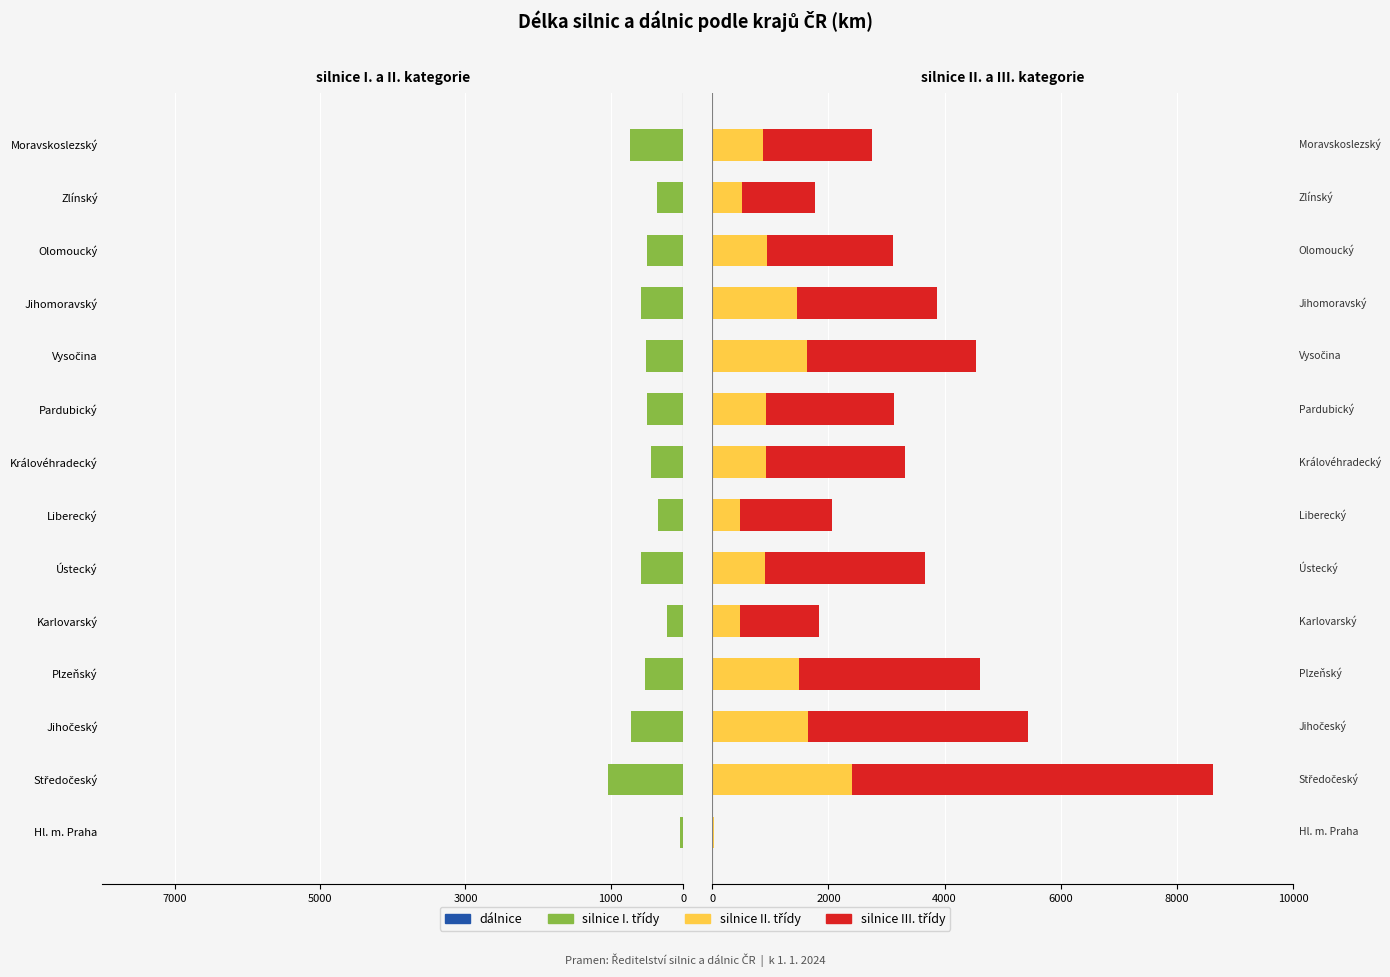

Between Středočeský and Zlínský, which series saw the biggest shift?

silnice III. třídy